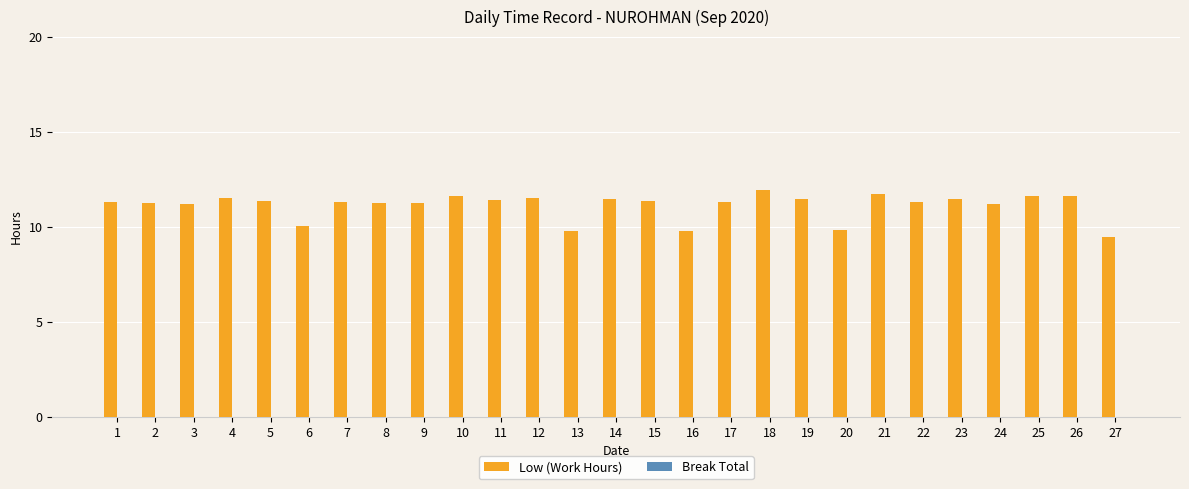

Approximately how many times larger is the value at 11 compared to 2?

1.0